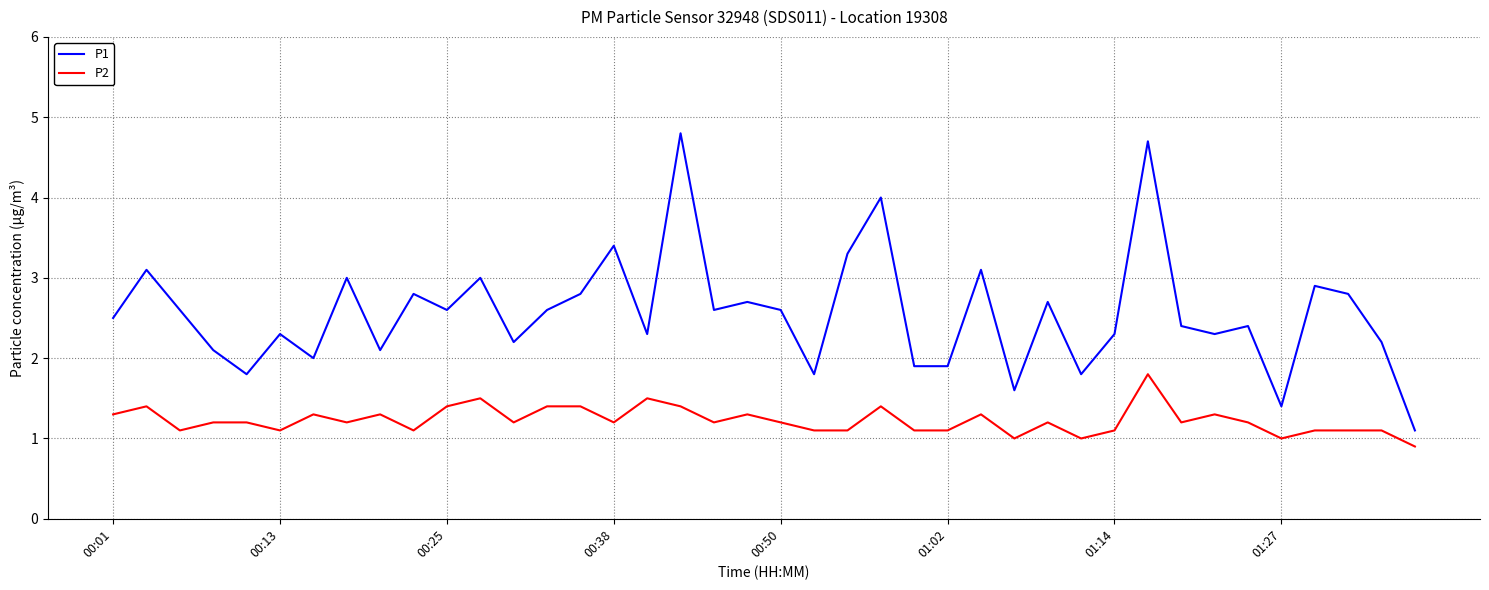

True or false: P2 and P1 cross at least once.

False